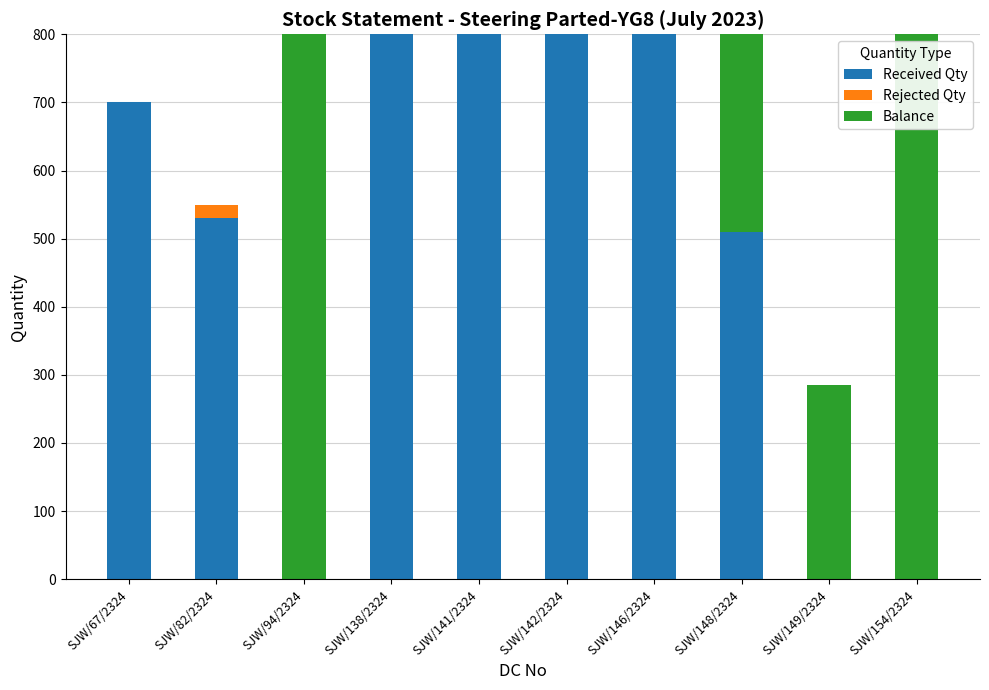

How many distinct data groups are displayed?

3